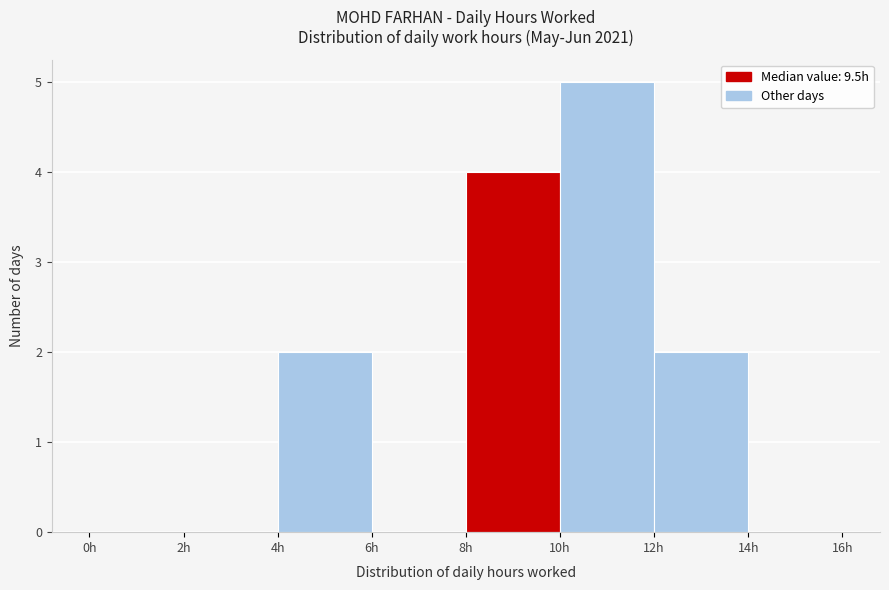

Reading left to right, list every bar in this chart as the range it spans on the x-axis followed by its height. The values are not printed on the chart, so give them approximately, as read against the axis.

0 to 2: 0
2 to 4: 0
4 to 6: 2
6 to 8: 0
8 to 10: 4
10 to 12: 5
12 to 14: 2
14 to 16: 0